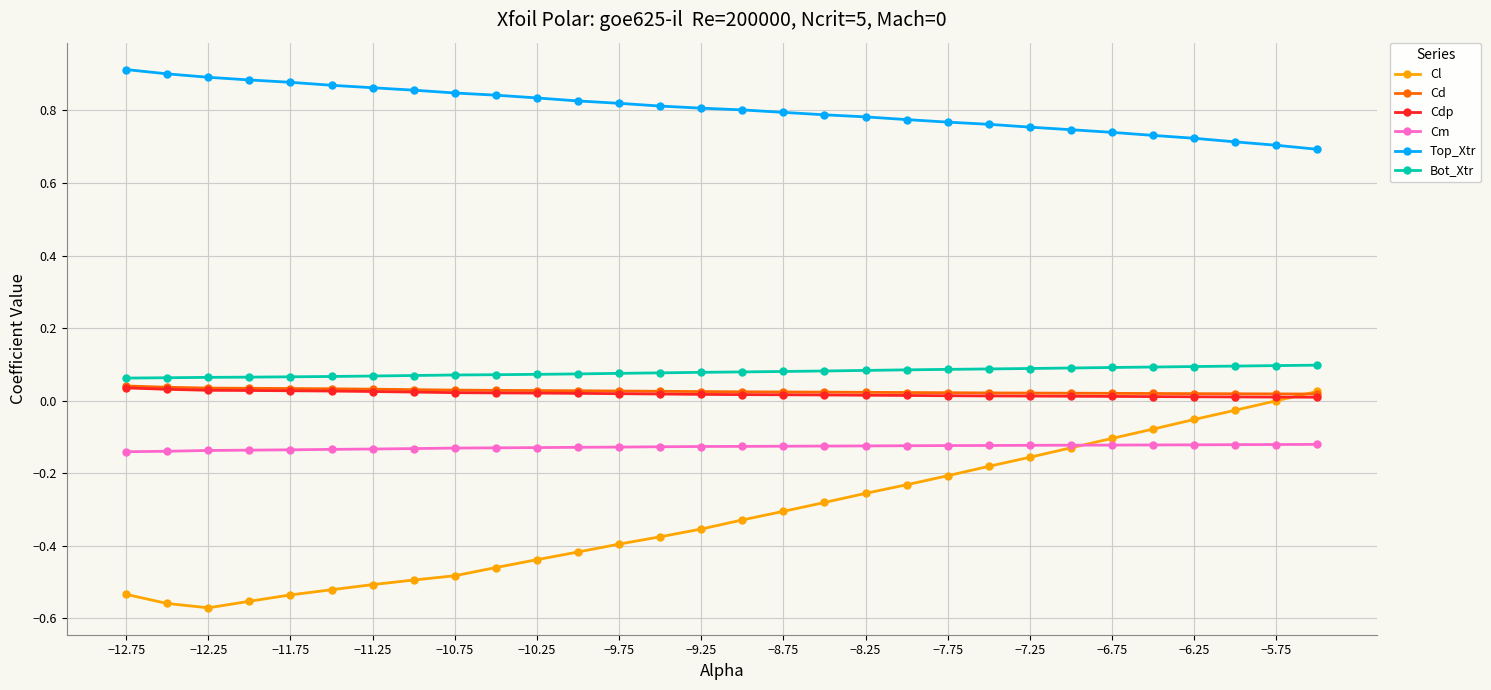

Which series has the widest spread of values?

Cl